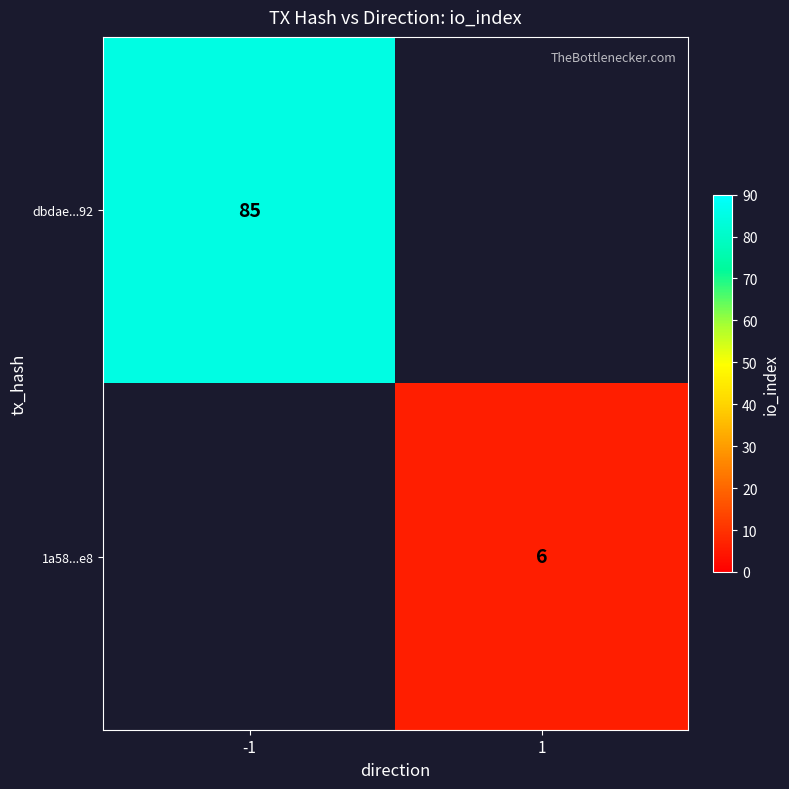

The value of 1a58...e8 at 1 is 11. True or false?

False